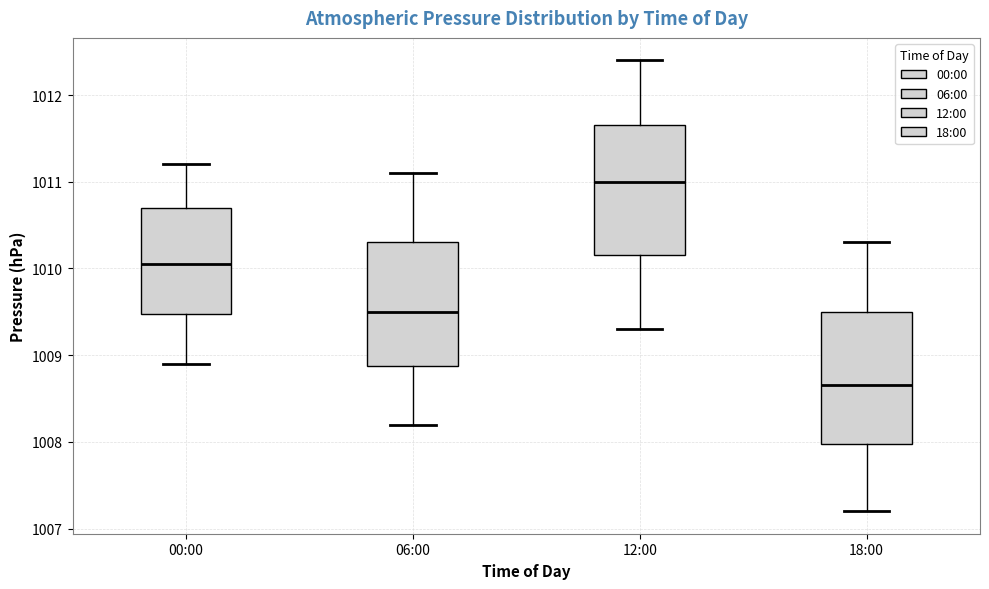

Reading left to right, read every box against the y-axis: the position of its median line, the range the box covers, and the ends of its whiskers. The values are not printed on the chart, so give them approximately, as read against the axis.

00:00: median 1010.1, box 1009.5 to 1010.7, whiskers 1008.9 to 1011.2
06:00: median 1009.5, box 1008.9 to 1010.3, whiskers 1008.2 to 1011.1
12:00: median 1011.0, box 1010.2 to 1011.7, whiskers 1009.3 to 1012.4
18:00: median 1008.7, box 1008.0 to 1009.5, whiskers 1007.2 to 1010.3